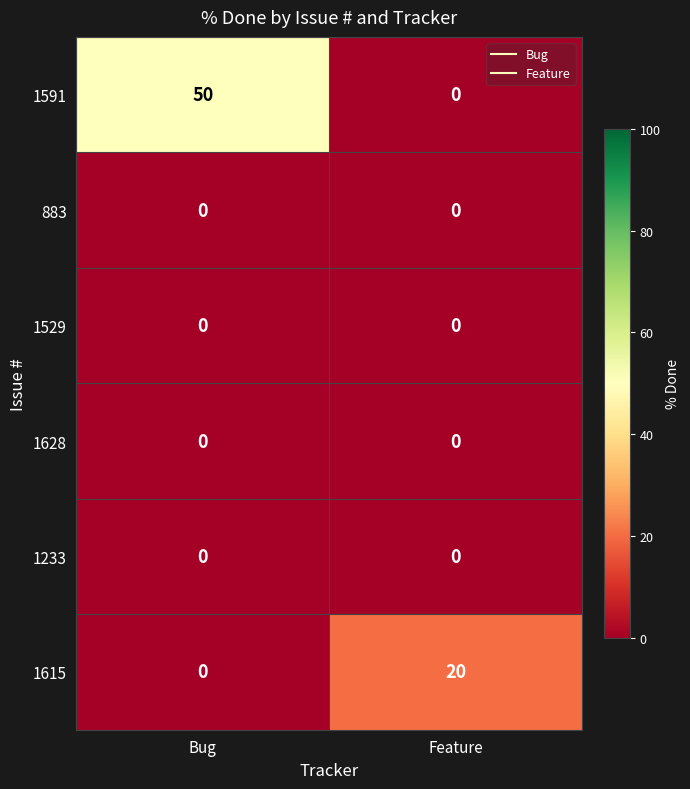

Read the 1615 value at Feature.

20